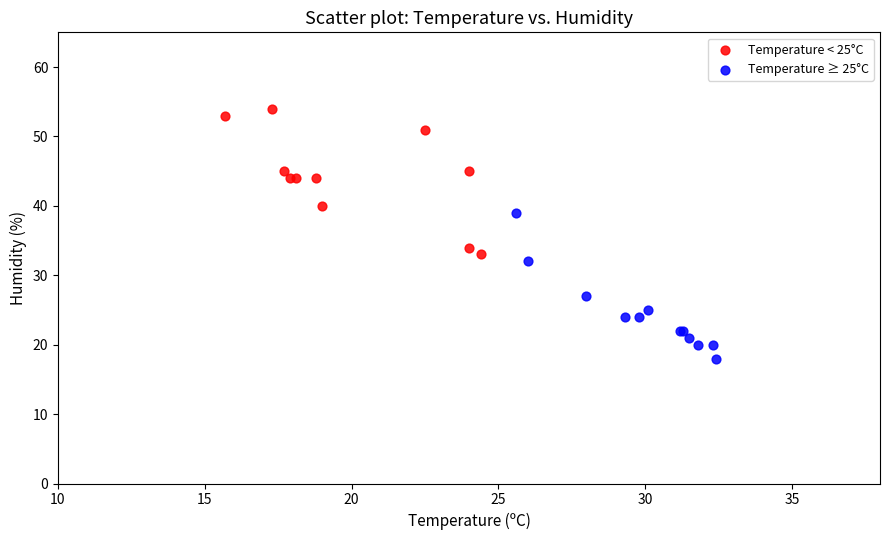

Which series reaches the minimum Y coordinate?

Temperature ≥ 25°C